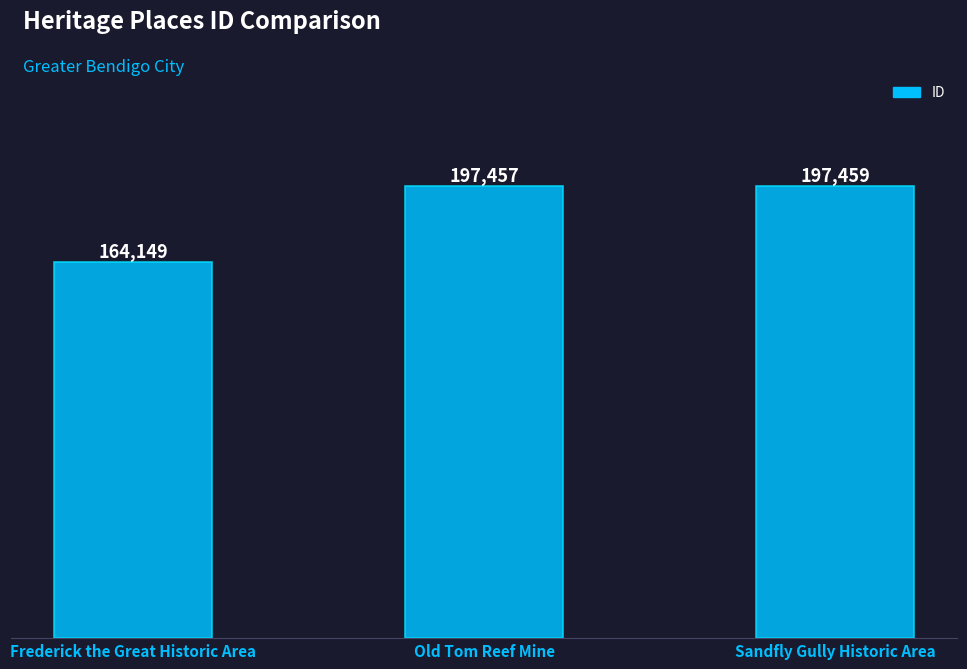

What is the difference between the values at Frederick the Great Historic Area and Sandfly Gully Historic Area?

33310